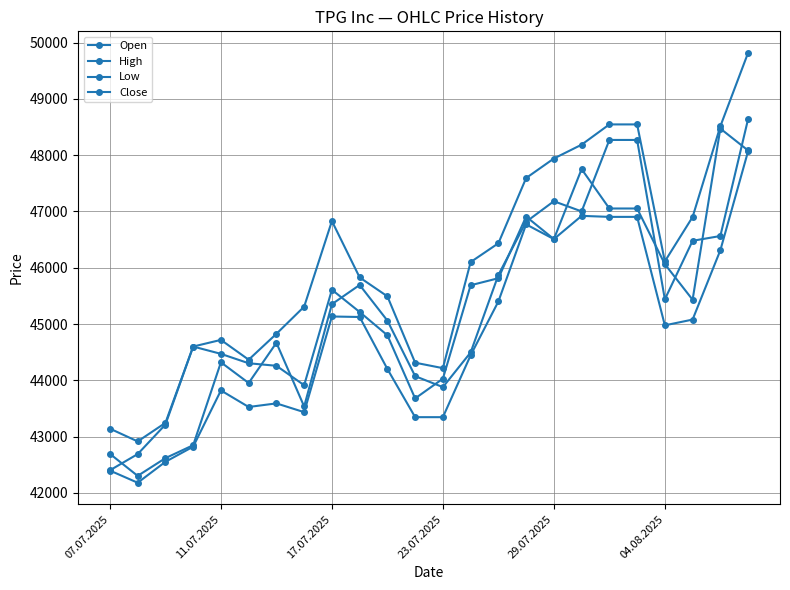

Count the number of categories in the chart.

24